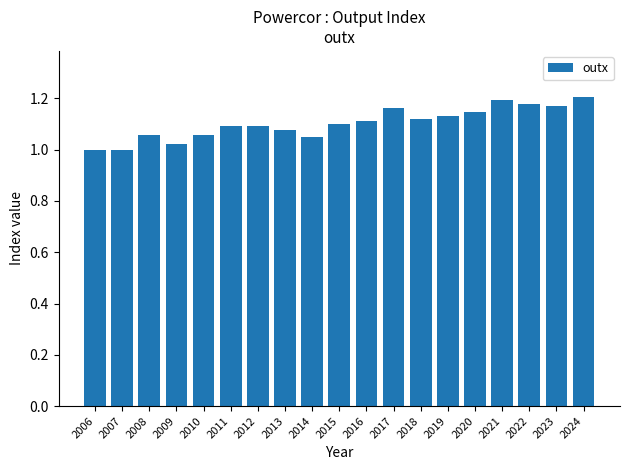

What is the sum of the values at 2014 and 2008?

2.1